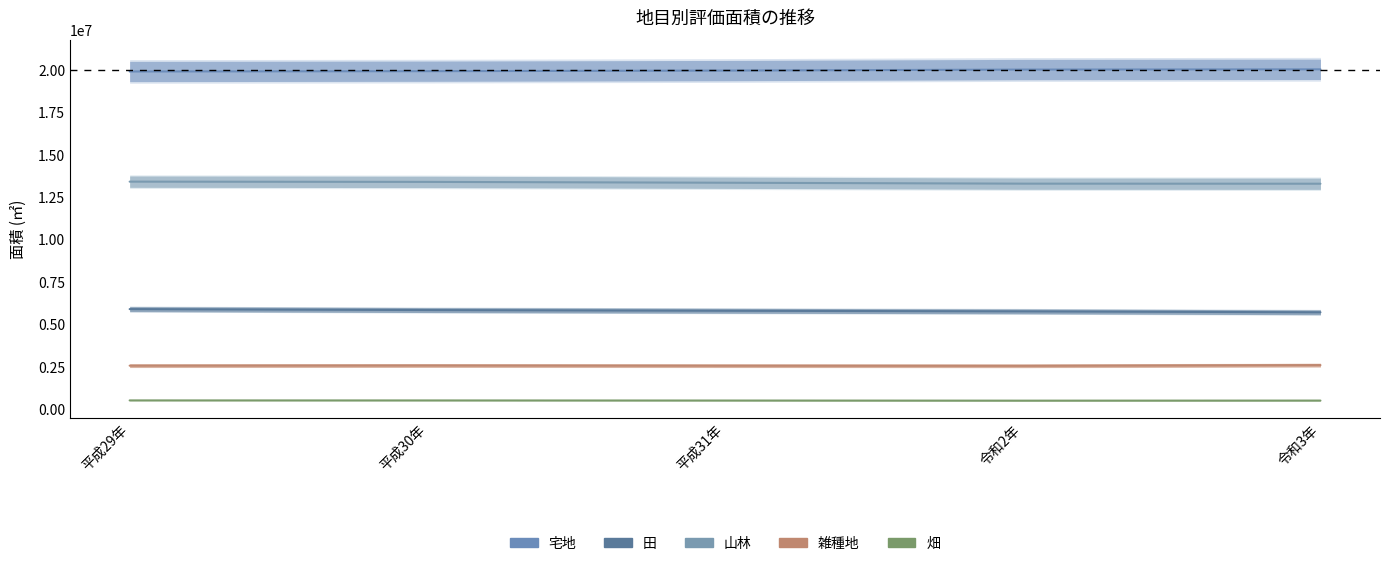

Reading left to right, extract all data points from this chart.

宅地: 平成29年=19899226	平成30年=19917369	平成31年=19952655	令和2年=20012711	令和3年=20026485
田: 平成29年=5897701	平成30年=5841458	平成31年=5800041	令和2年=5764387	令和3年=5709458
山林: 平成29年=13408580	平成30年=13393877	平成31年=13344009	令和2年=13289847	令和3年=13285773
雑種地: 平成29年=2564787	平成30年=2573545	平成31年=2561865	令和2年=2554798	令和3年=2597129
畑: 平成29年=516855	平成30年=515308	平成31年=509977	令和2年=502999	令和3年=507191